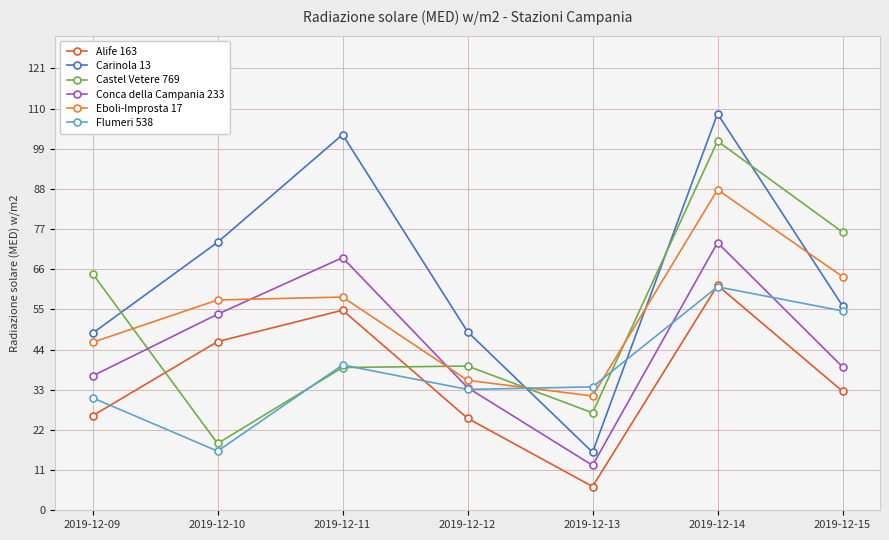

Reading left to right, extract all data points from this chart.

Alife 163: 2019-12-09=25.9	2019-12-10=46.2	2019-12-11=54.8	2019-12-12=25.2	2019-12-13=6.5	2019-12-14=61.6	2019-12-15=32.6
Carinola 13: 2019-12-09=48.5	2019-12-10=73.4	2019-12-11=102.9	2019-12-12=48.9	2019-12-13=15.9	2019-12-14=108.6	2019-12-15=56.0
Castel Vetere 769: 2019-12-09=64.8	2019-12-10=18.3	2019-12-11=39.1	2019-12-12=39.5	2019-12-13=26.7	2019-12-14=101.1	2019-12-15=76.2
Conca della Campania 233: 2019-12-09=36.8	2019-12-10=53.7	2019-12-11=69.2	2019-12-12=33.6	2019-12-13=12.3	2019-12-14=73.3	2019-12-15=39.3
Eboli-Improsta 17: 2019-12-09=46.0	2019-12-10=57.6	2019-12-11=58.4	2019-12-12=35.6	2019-12-13=31.3	2019-12-14=87.8	2019-12-15=64.0
Flumeri 538: 2019-12-09=30.8	2019-12-10=16.2	2019-12-11=39.8	2019-12-12=33.1	2019-12-13=33.8	2019-12-14=61.2	2019-12-15=54.6